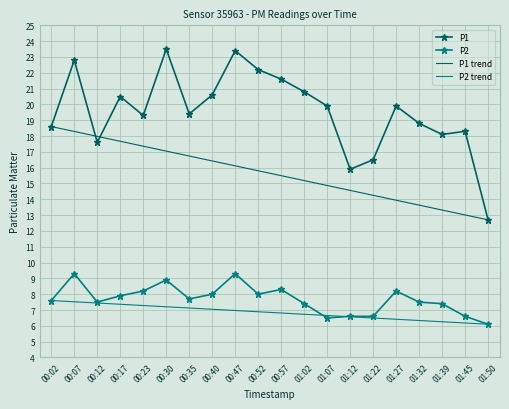

What is the spread (max minus min) of values at 00:02?

11.0